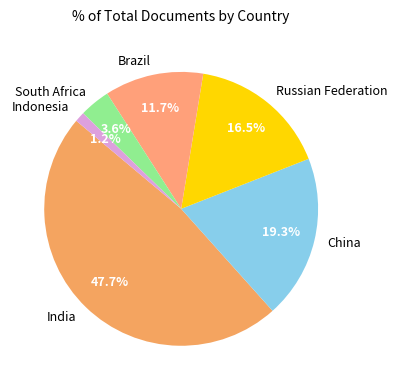

What portion of the pie excludes China?

80.7%